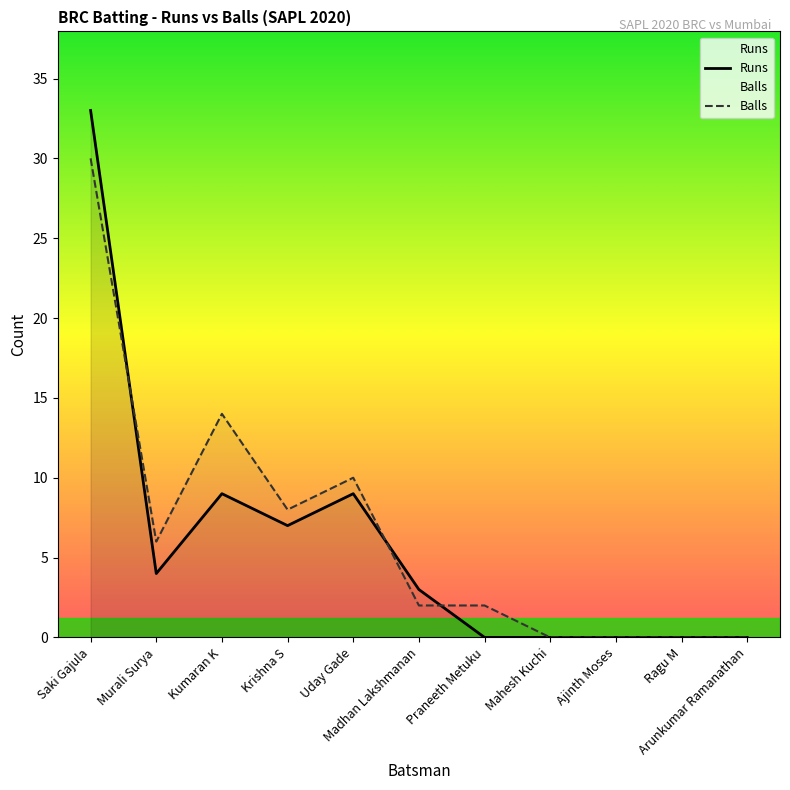

What is the label of the 1st point from the right?

Arunkumar Ramanathan